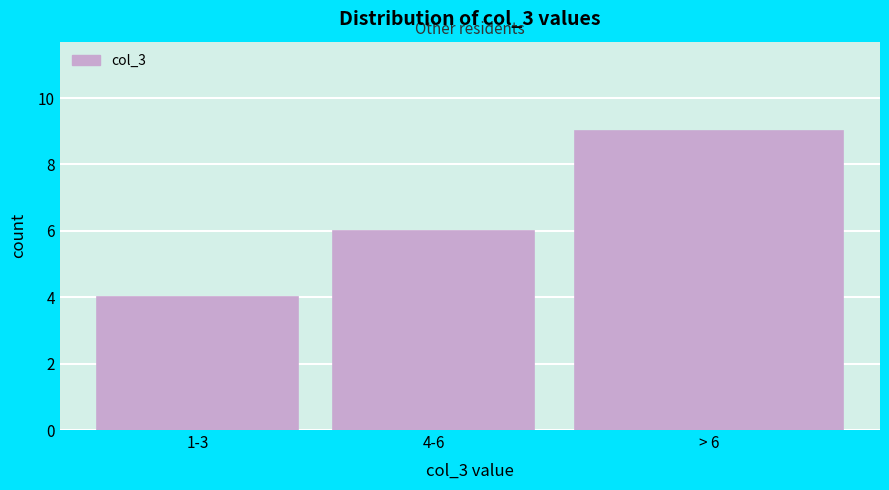

Reading right to left, transcribe all the data shown in this chart.

> 6=9	4-6=6	1-3=4